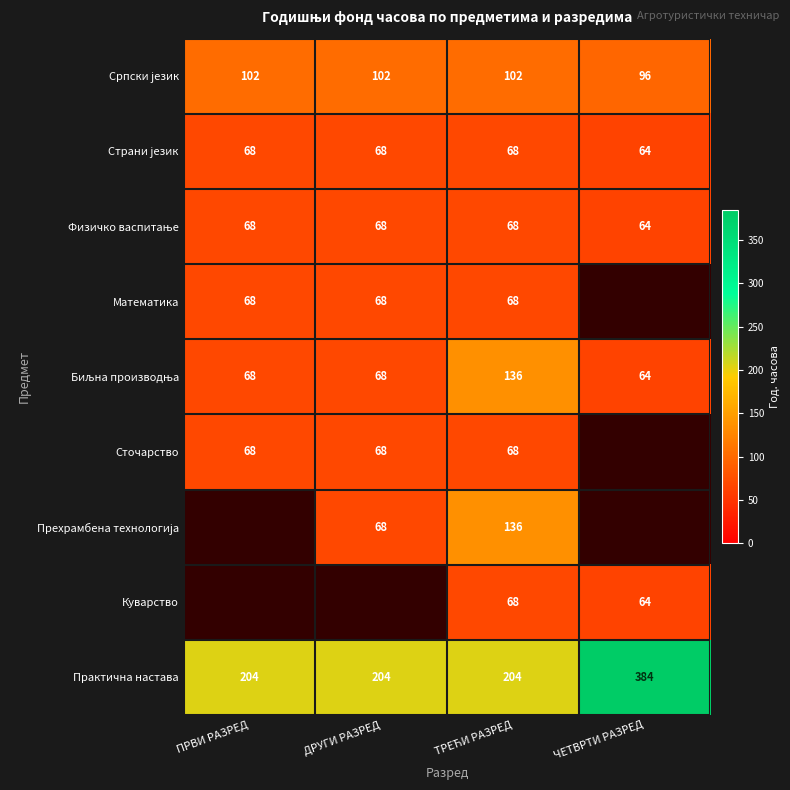

True or false: Математика has a value of 68.0 at ТРЕЋИ РАЗРЕД.

True